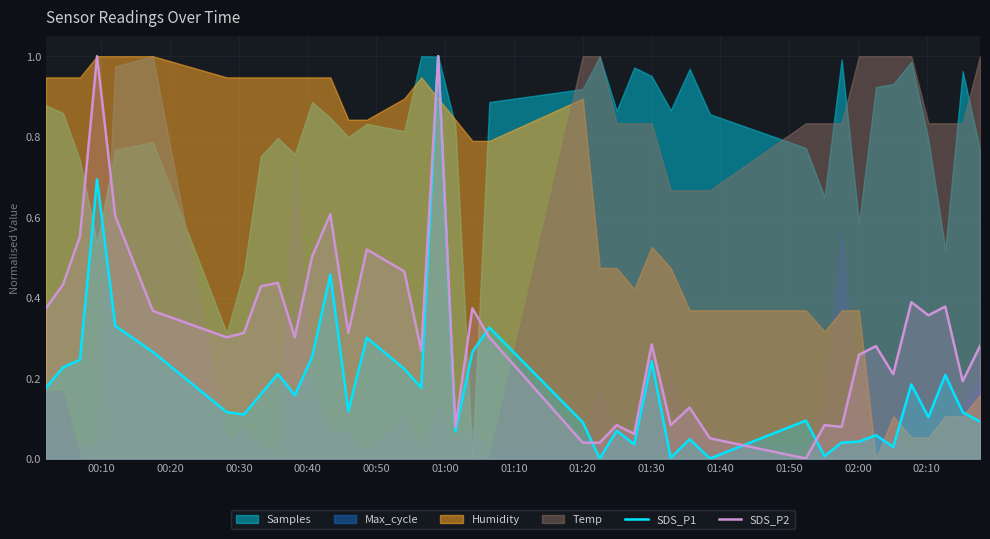

What is the difference between the maximum and minimum values in the SDS_P1 series?

1.0